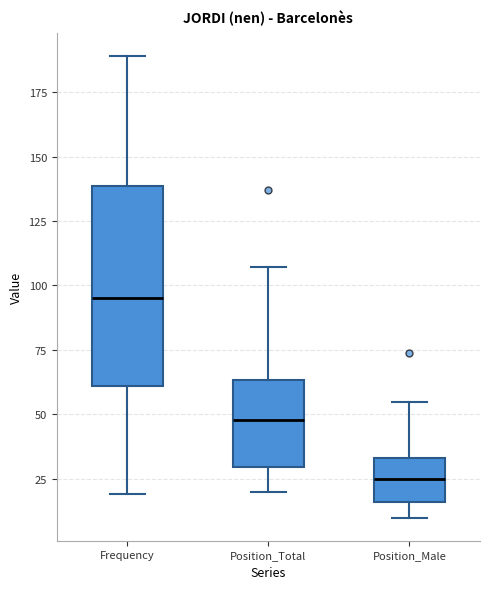

Comparing the boxes themselves (not the whiskers), which one is the tallest?

Frequency